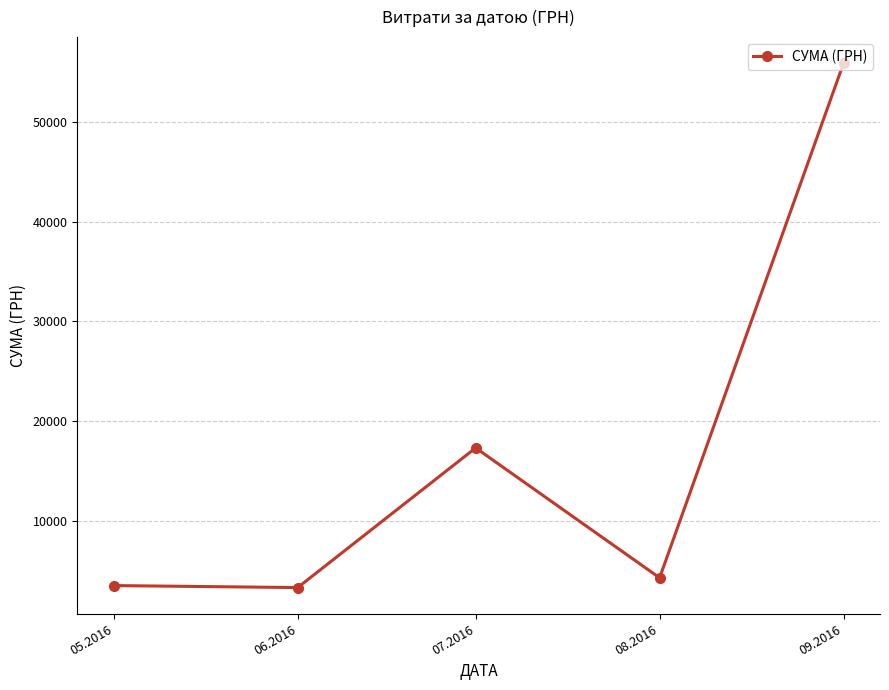

What value does the data have at 05.2016?

3489.8